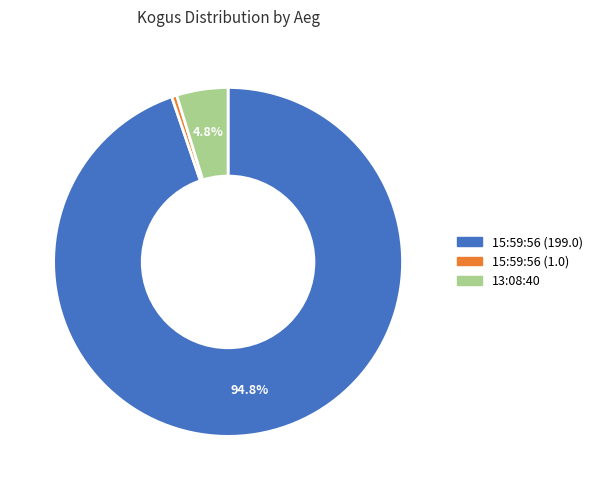

How many slices are in this pie chart?

3